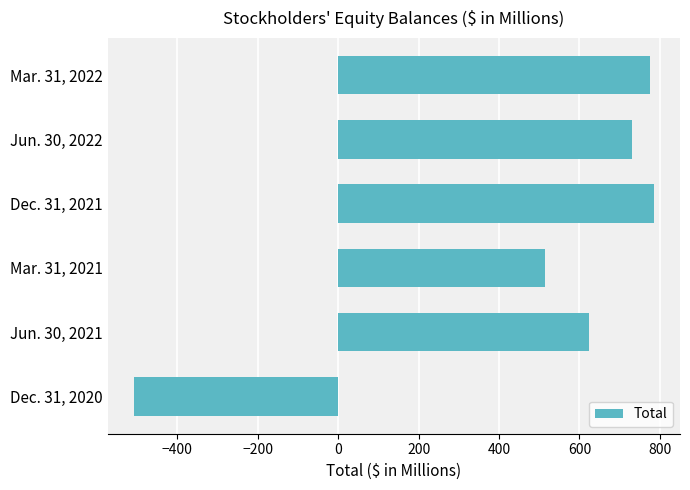

What is the change in value from Dec. 31, 2020 to Mar. 31, 2021?

+1024.2